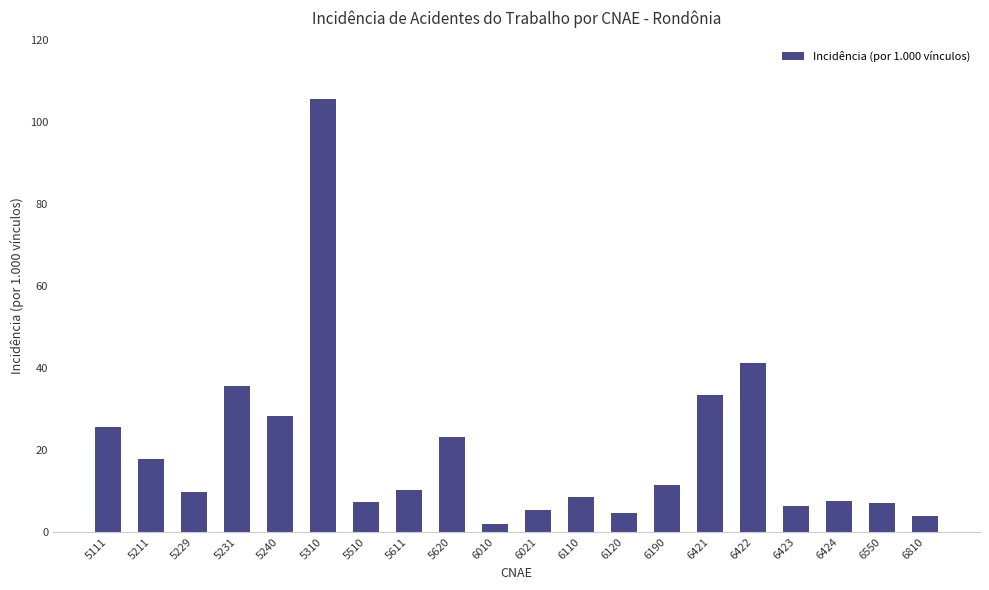

Which label corresponds to the smallest value in the chart?

6010